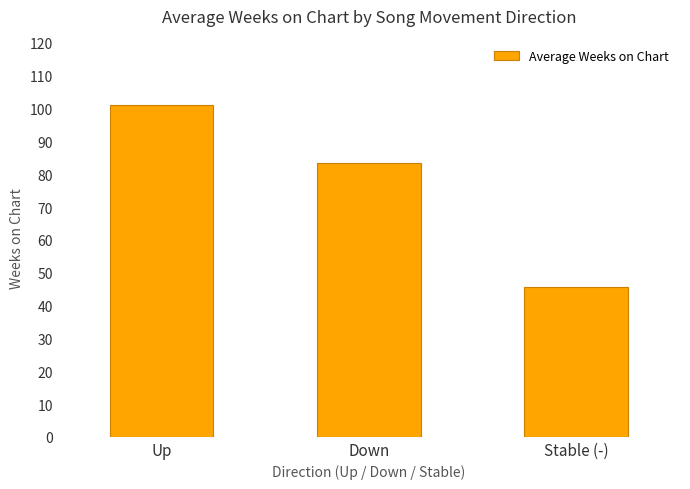

Is it true that the value at Stable (-) is 74.3?

False